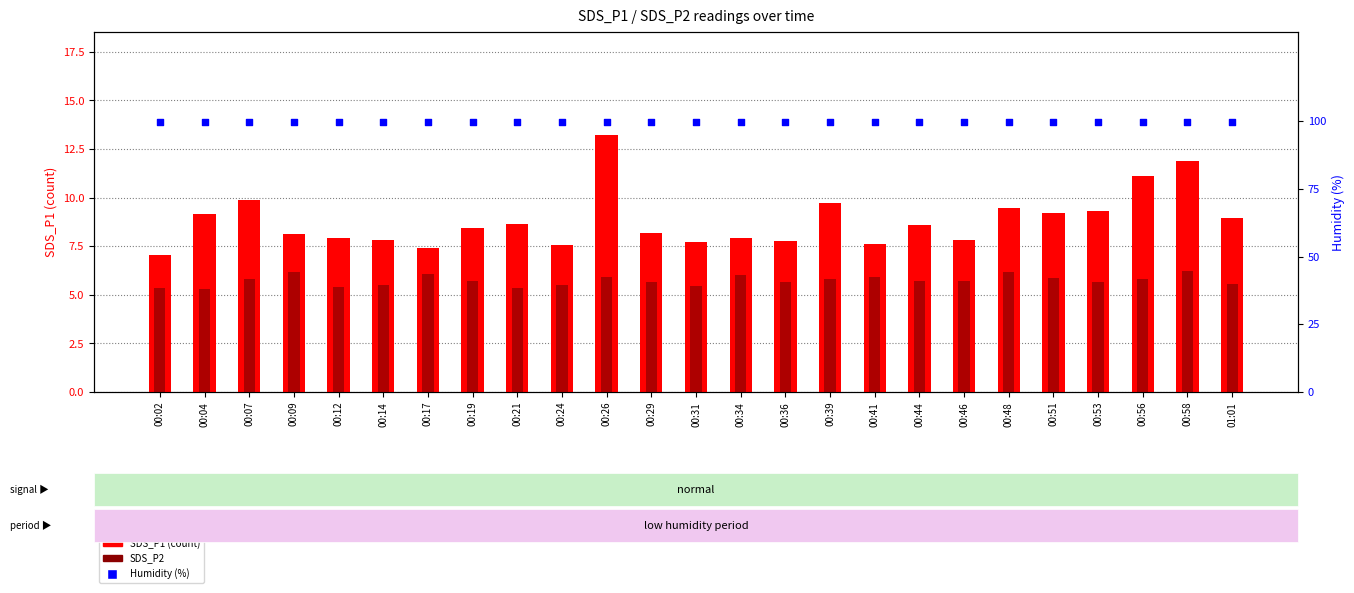

Which series contains the lowest Y value?

SDS_P2